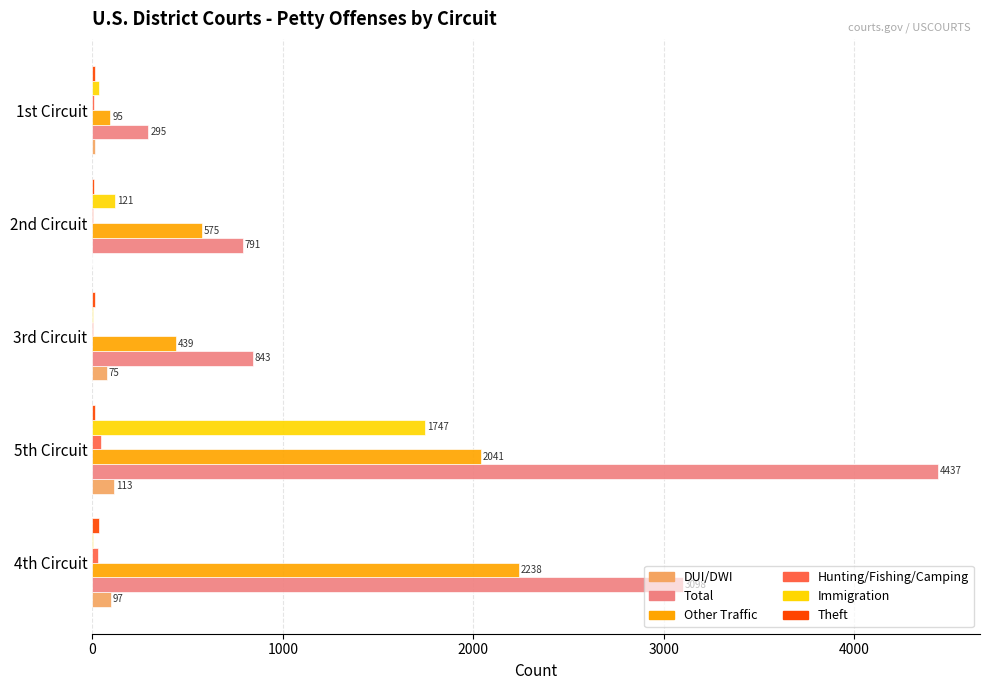

Is it true that Other Traffic equals 95 at 1st Circuit?

True